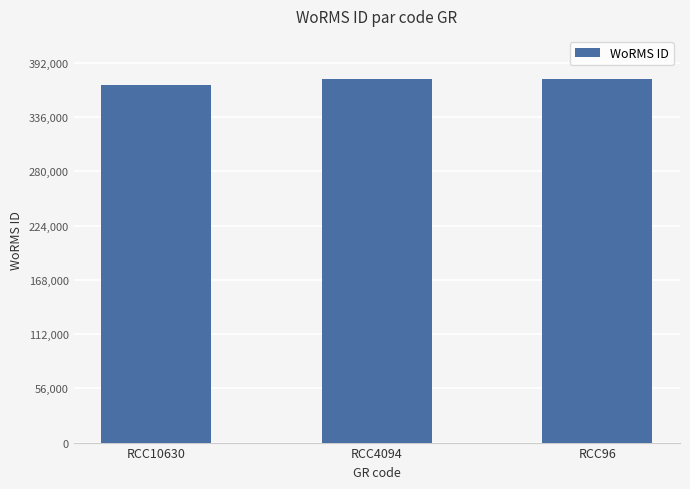

Reading left to right, what are all the values shown in this chart?

369377	375699	375699